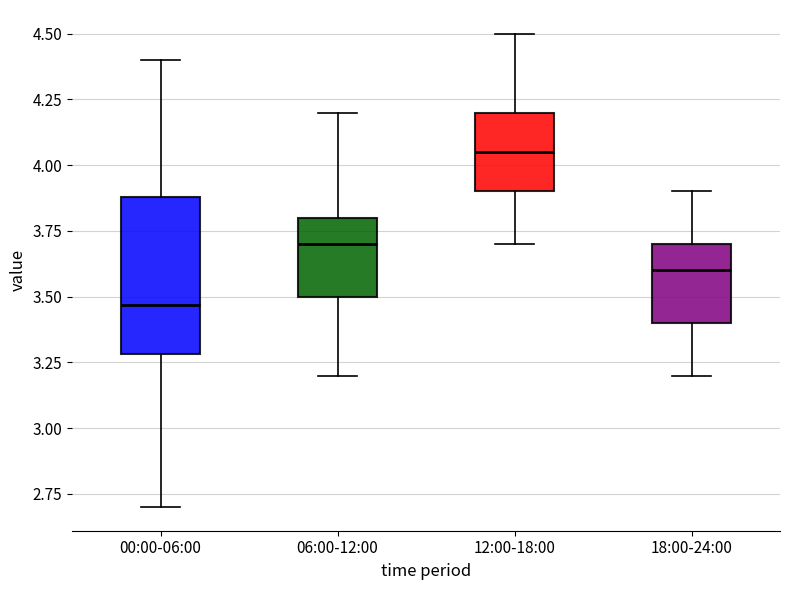

Which box's median line is the highest?

12:00-18:00